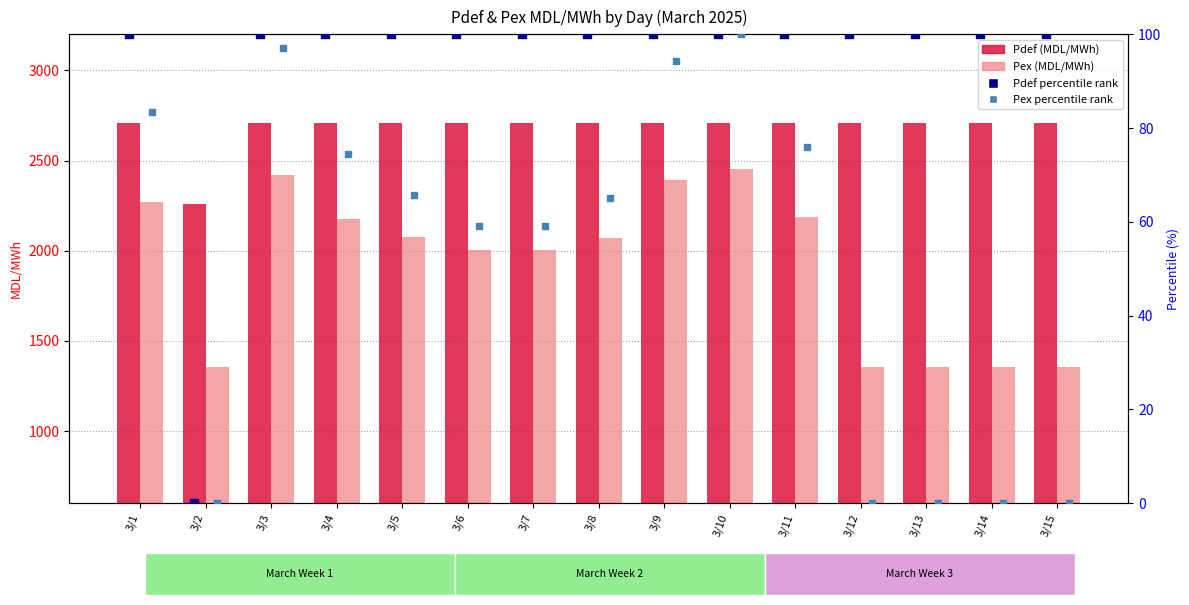

What are all the series names shown in the legend?

Pdef (MDL/MWh), Pex (MDL/MWh), Pdef percentile rank, Pex percentile rank